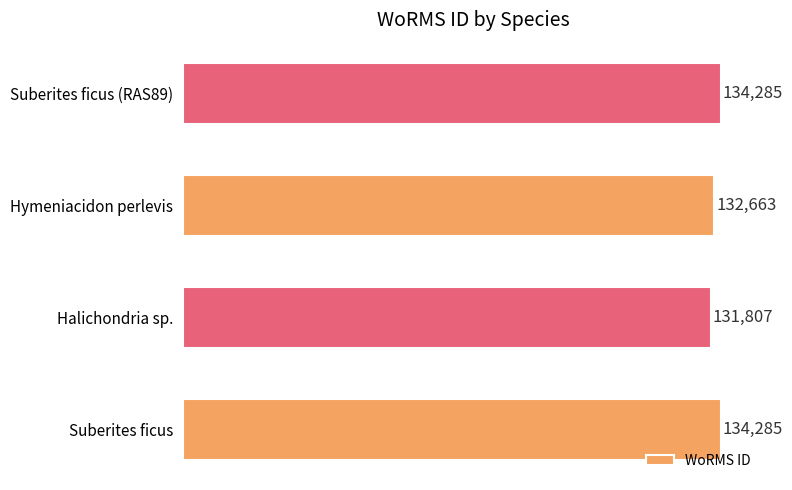

The value at Hymeniacidon perlevis is 132663. True or false?

True